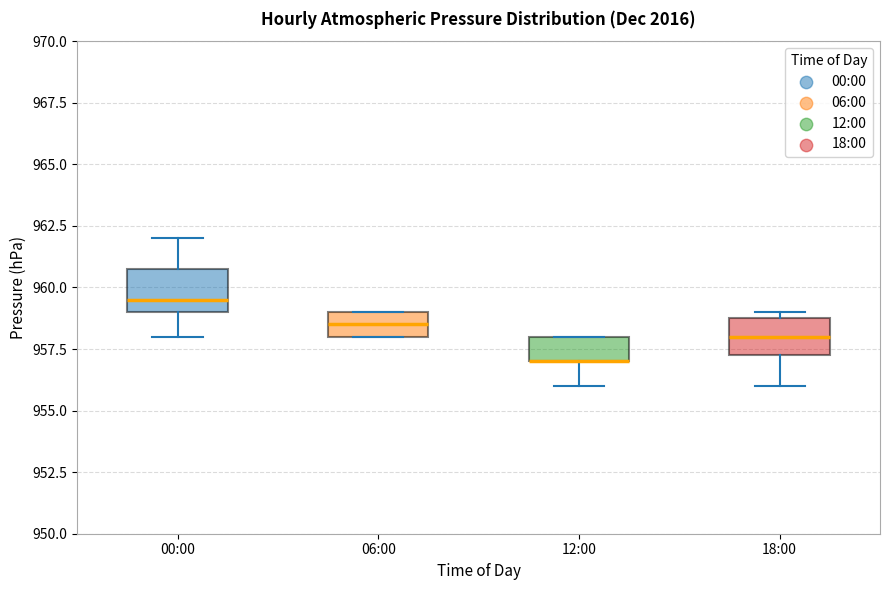

Reading left to right, read every box against the y-axis: the position of its median line, the range the box covers, and the ends of its whiskers. The values are not printed on the chart, so give them approximately, as read against the axis.

00:00: median 959.5, box 959.0 to 961.0, whiskers 958.0 to 962.0
06:00: median 958.5, box 958.0 to 959.0, whiskers 958.0 to 959.0
12:00: median 957.0 (drawn on the box's lower edge), box 957.0 to 958.0, whiskers 956.0 to 958.0
18:00: median 958.0, box 957.5 to 959.0, whiskers 956.0 to 959.0 (just above the box's upper edge)